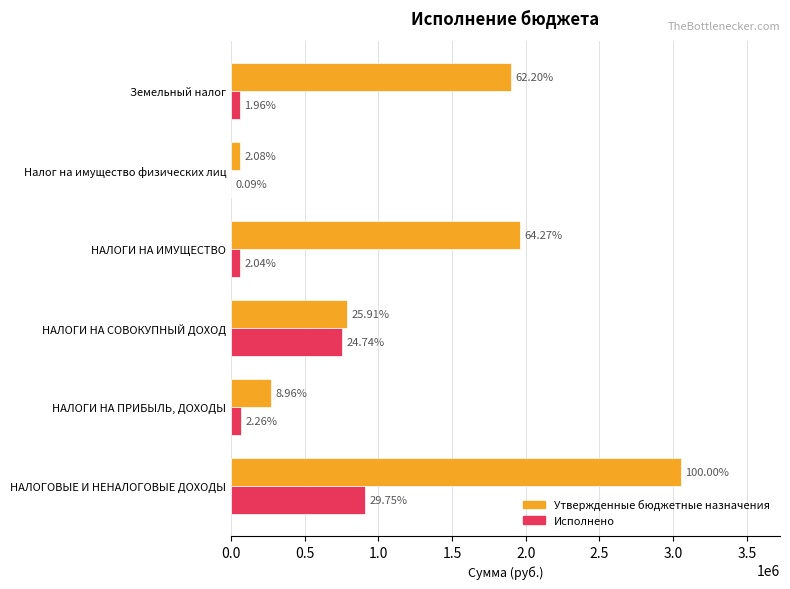

What are all the series names shown in the legend?

Утвержденные бюджетные назначения, Исполнено